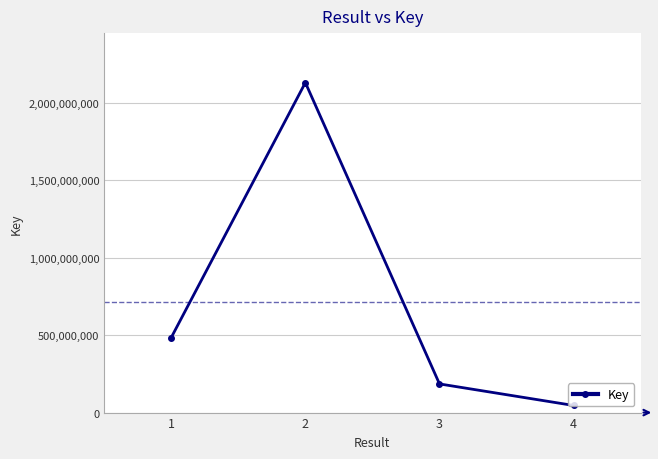

How many series are shown in this chart?

1